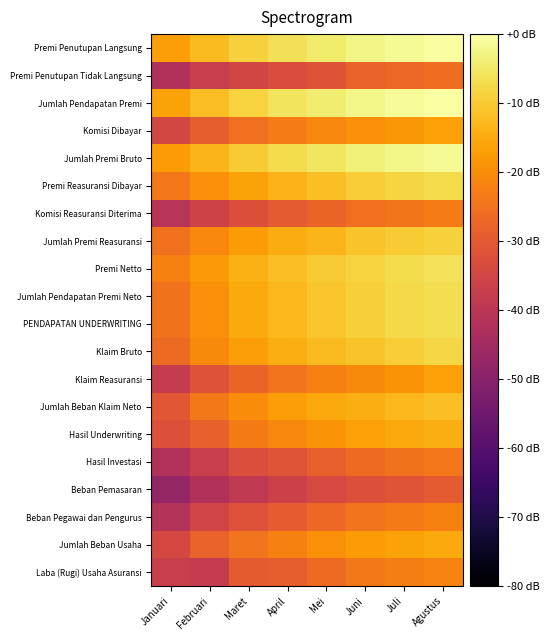

Which series has the largest total across all categories?

Jumlah Pendapatan Premi